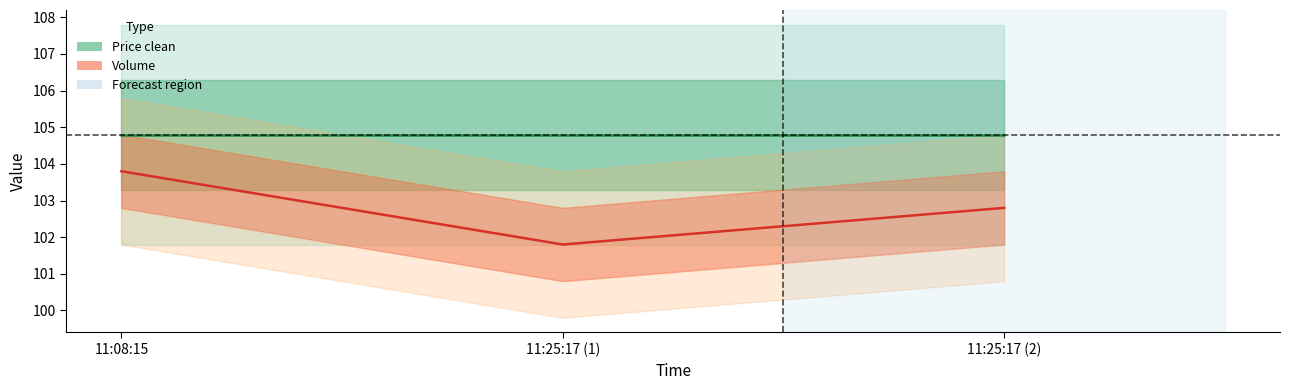

The Price clean series shows 104.8 at 11:25:17 (2). True or false?

True